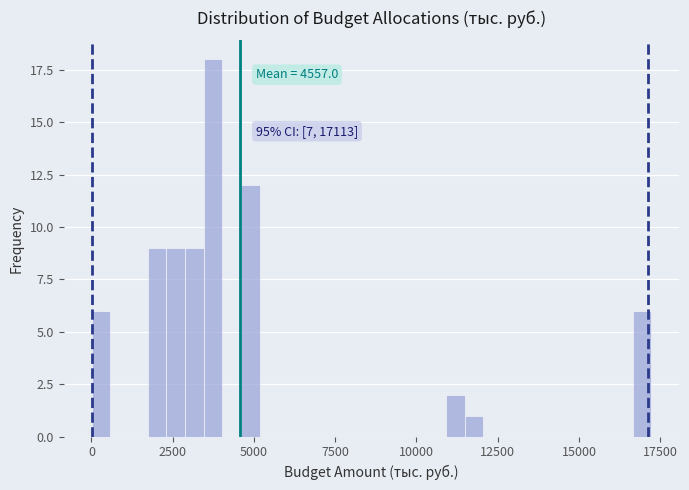

Around what value on the x-axis is the tallest bar? Give the approximate position of its centre, as read against the axis.

3500